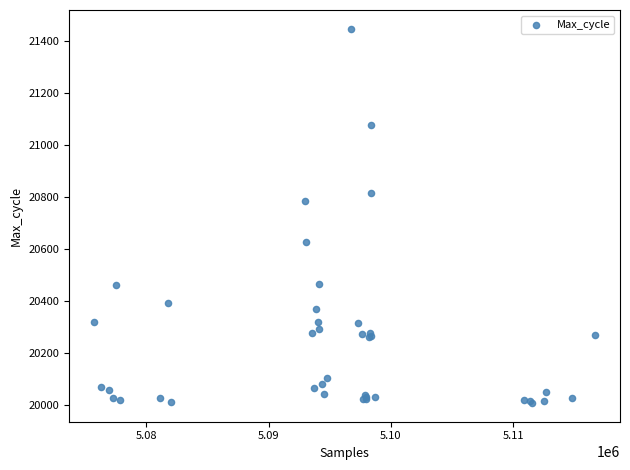

What Y value in the scatter plot is closest to 20727?

20784